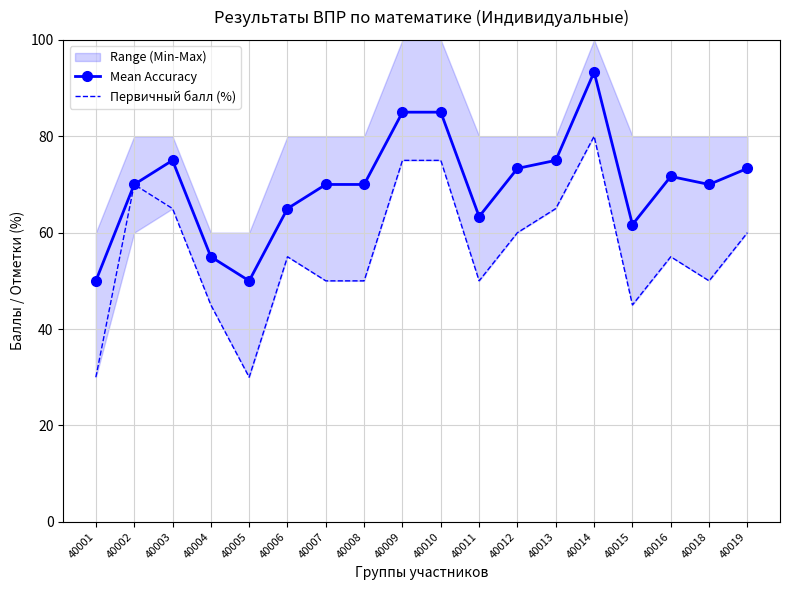

What is the spread (max minus min) of values at 40004?

10.0